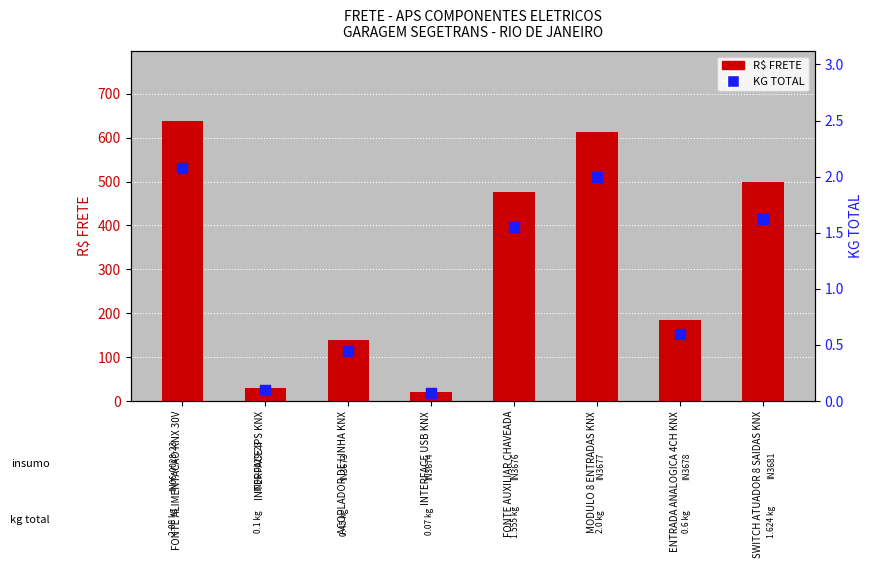

Which series contains the lowest Y value?

KG TOTAL